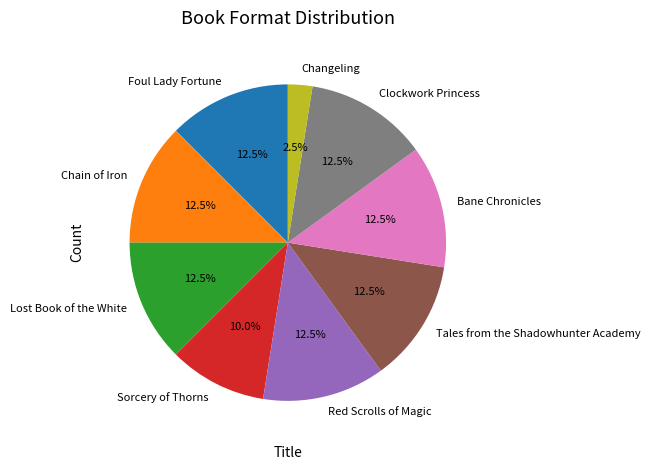

Is Sorcery of Thorns the majority of the pie?

No